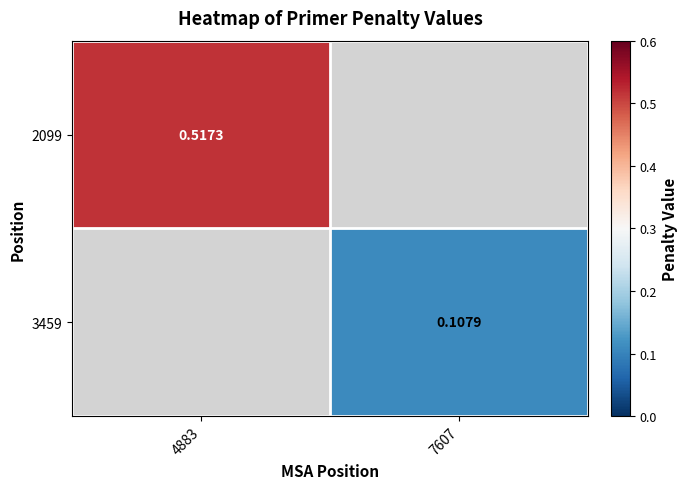

How many series are shown in this chart?

2